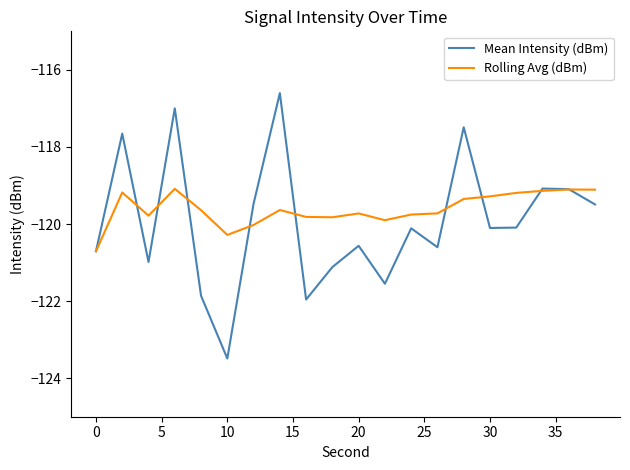

Count the number of data series in this chart.

2